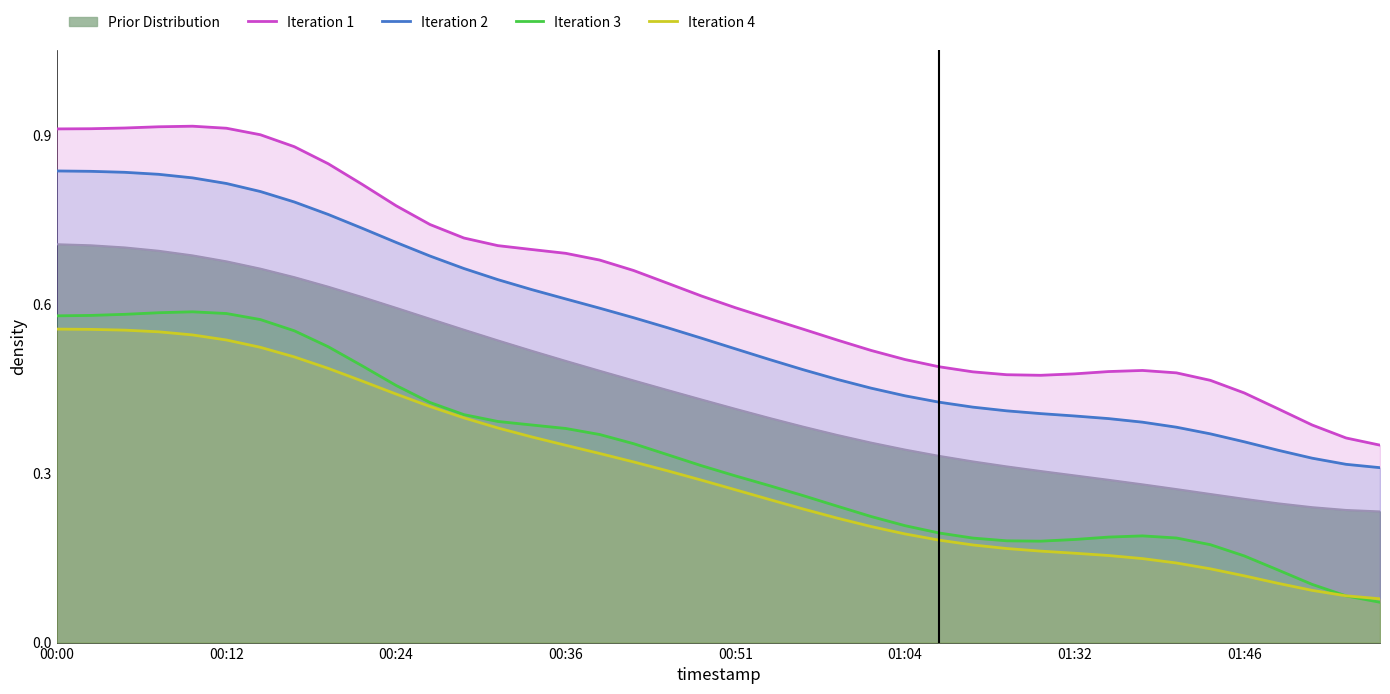

Count the Iteration 3 values in the range 0 to 1.

40